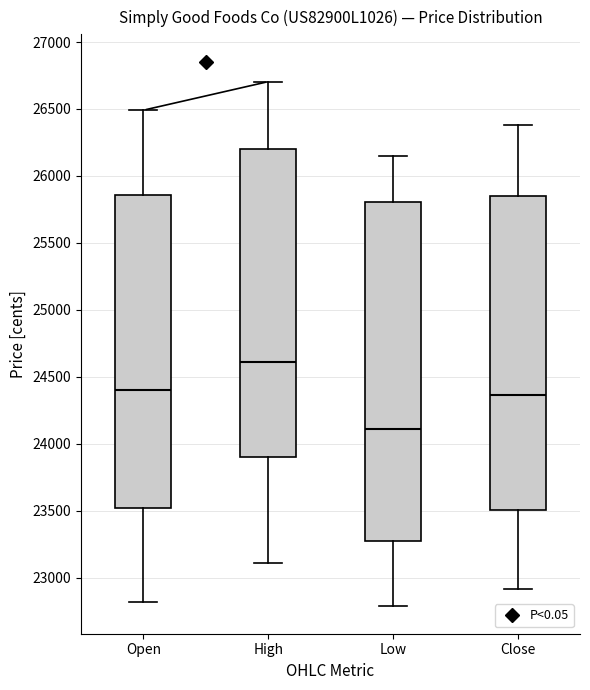

Reading left to right, read every box against the y-axis: the position of its median line, the range the box covers, and the ends of its whiskers. The values are not printed on the chart, so give them approximately, as read against the axis.

Open: median 24400, box 23500 to 25850, whiskers 22800 to 26500
High: median 24600, box 23900 to 26200, whiskers 23100 to 26700
Low: median 24100, box 23250 to 25800, whiskers 22800 to 26150
Close: median 24350, box 23500 to 25850, whiskers 22900 to 26400